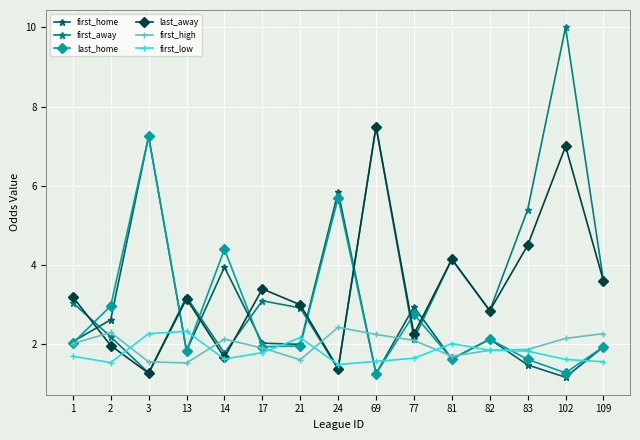

Where do first_high and first_low first cross each other?

2 and 3